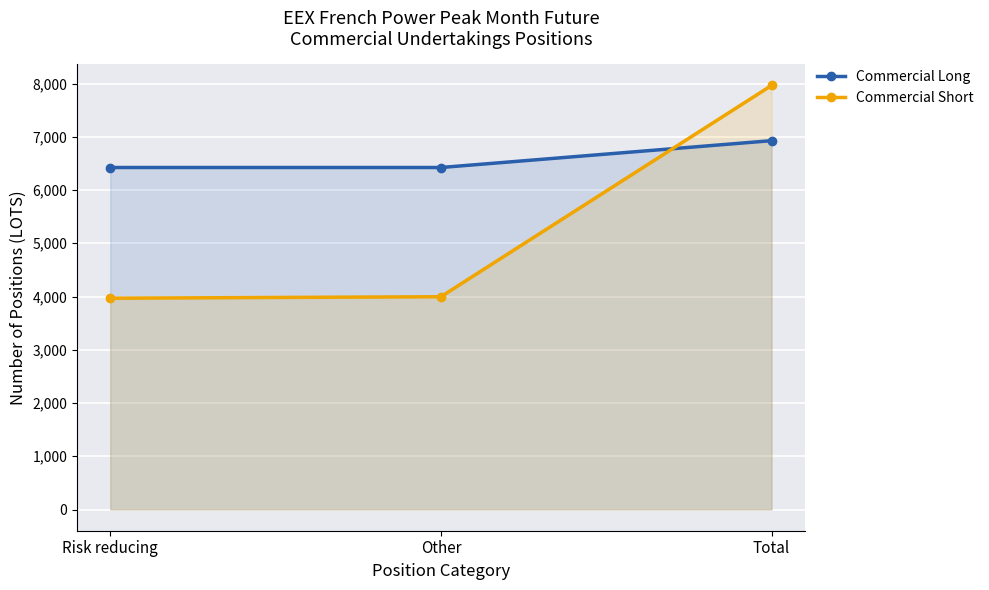

Between Other and Total, which series saw the biggest shift?

Commercial Short